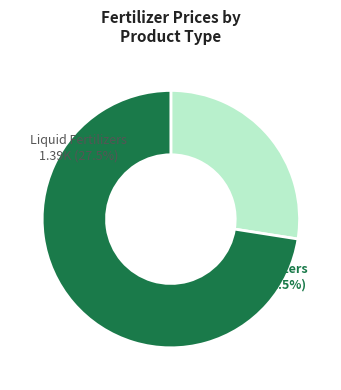

Does 18-46-0 represent more than half of the total?

No